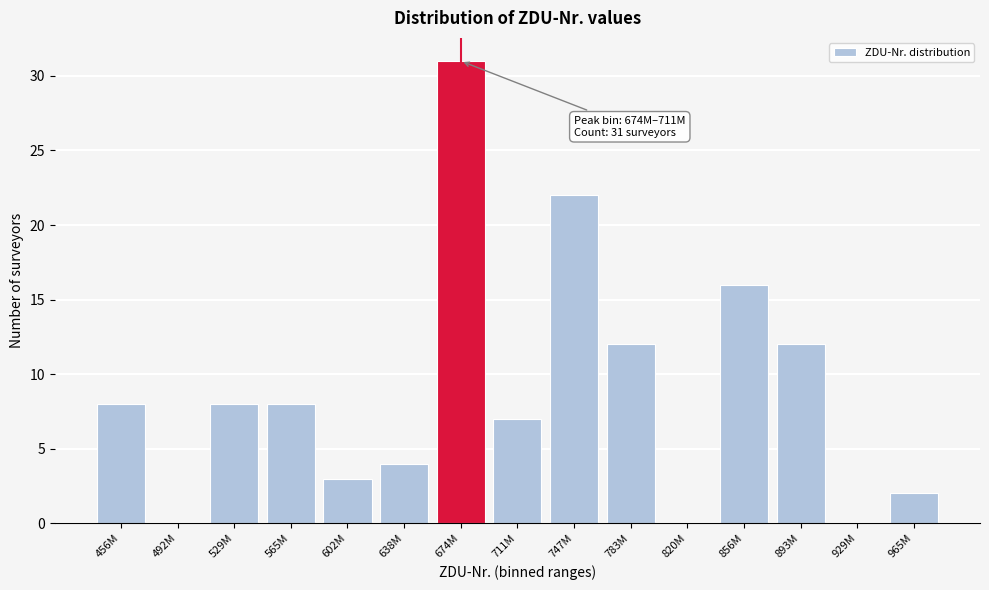

Reading right to left, what are all the values shown in this chart?

965M=2	929M=0	893M=12	856M=16	820M=0	783M=12	747M=22	711M=7	674M=31	638M=4	602M=3	565M=8	529M=8	492M=0	456M=8